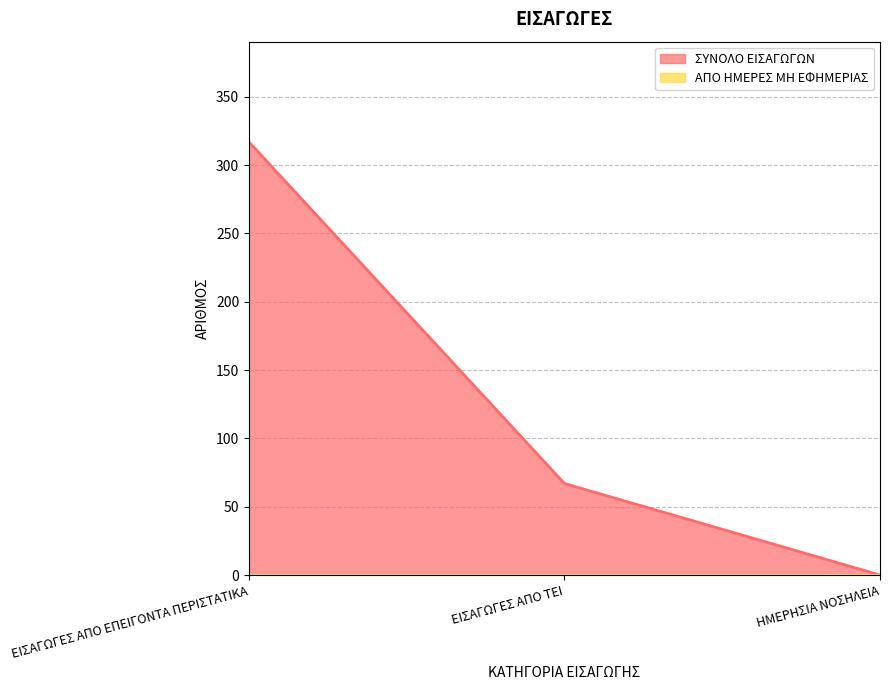

Reading right to left, what are all the values shown in this chart?

0	67	317